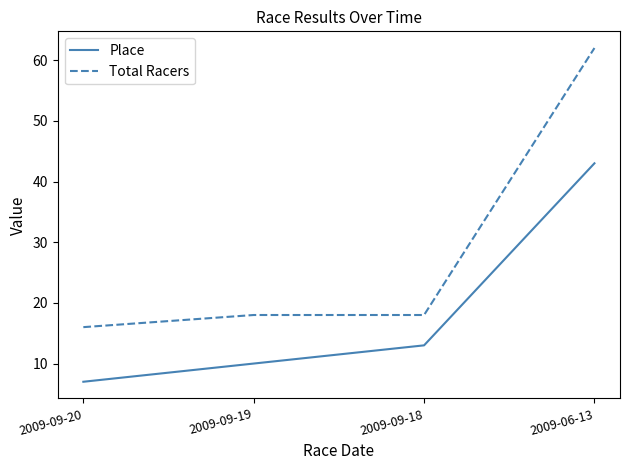

What are all the series names shown in the legend?

Place, Total Racers